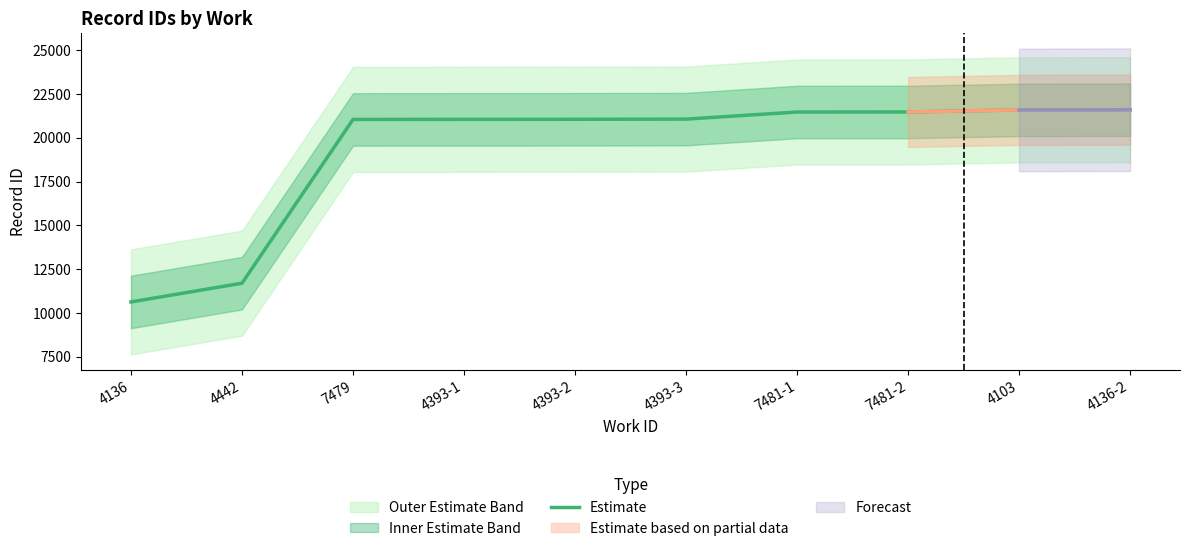

What is the highest value of the Estimate series?

21602